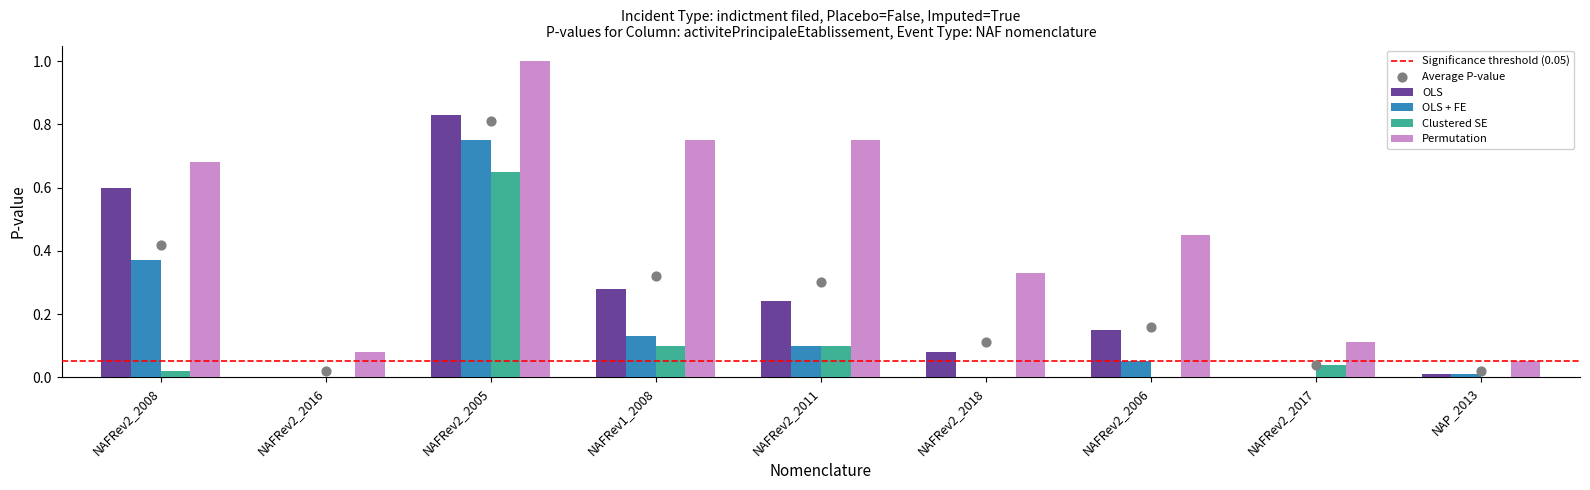

At which category is the sum across all series the highest?

NAFRev2_2005